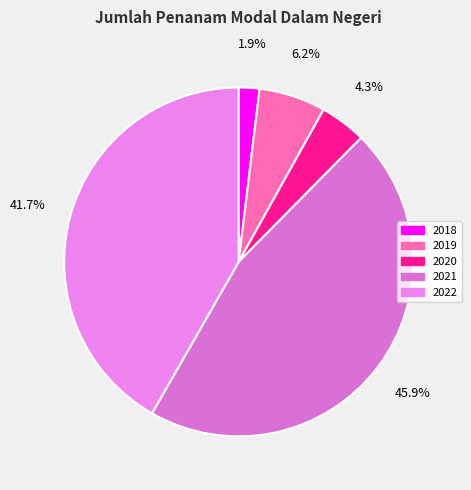

To the nearest percent, what percentage of the pie is 2018?

2%